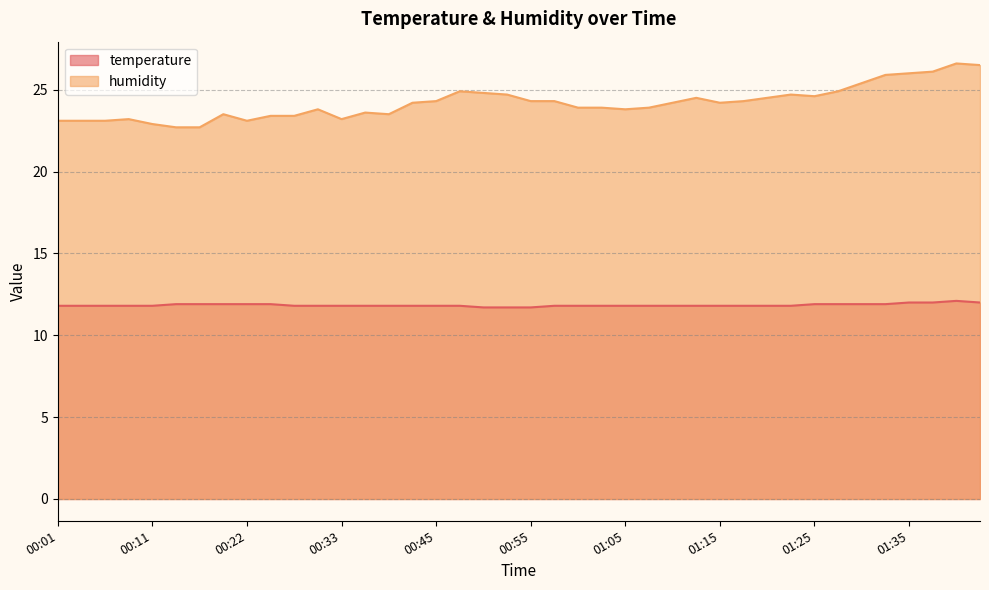

True or false: temperature has more than 1 points higher than both neighbors.

False